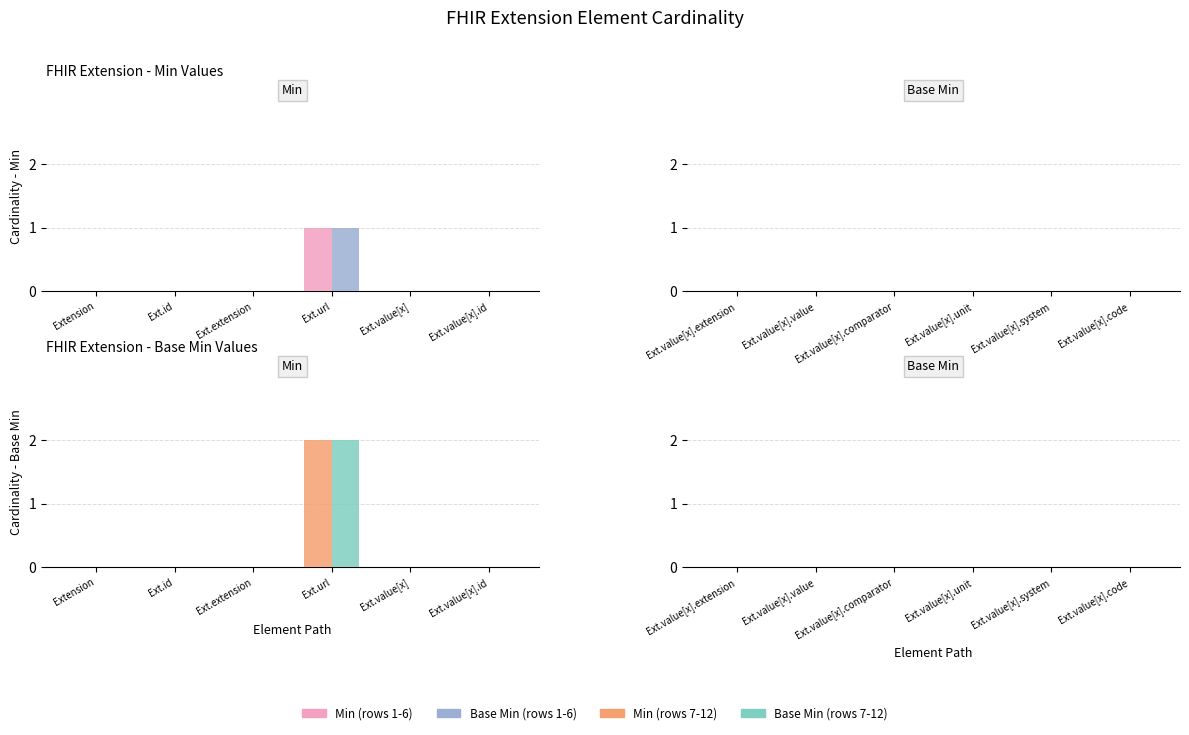

At how many categories does at least one series exceed 0?

1